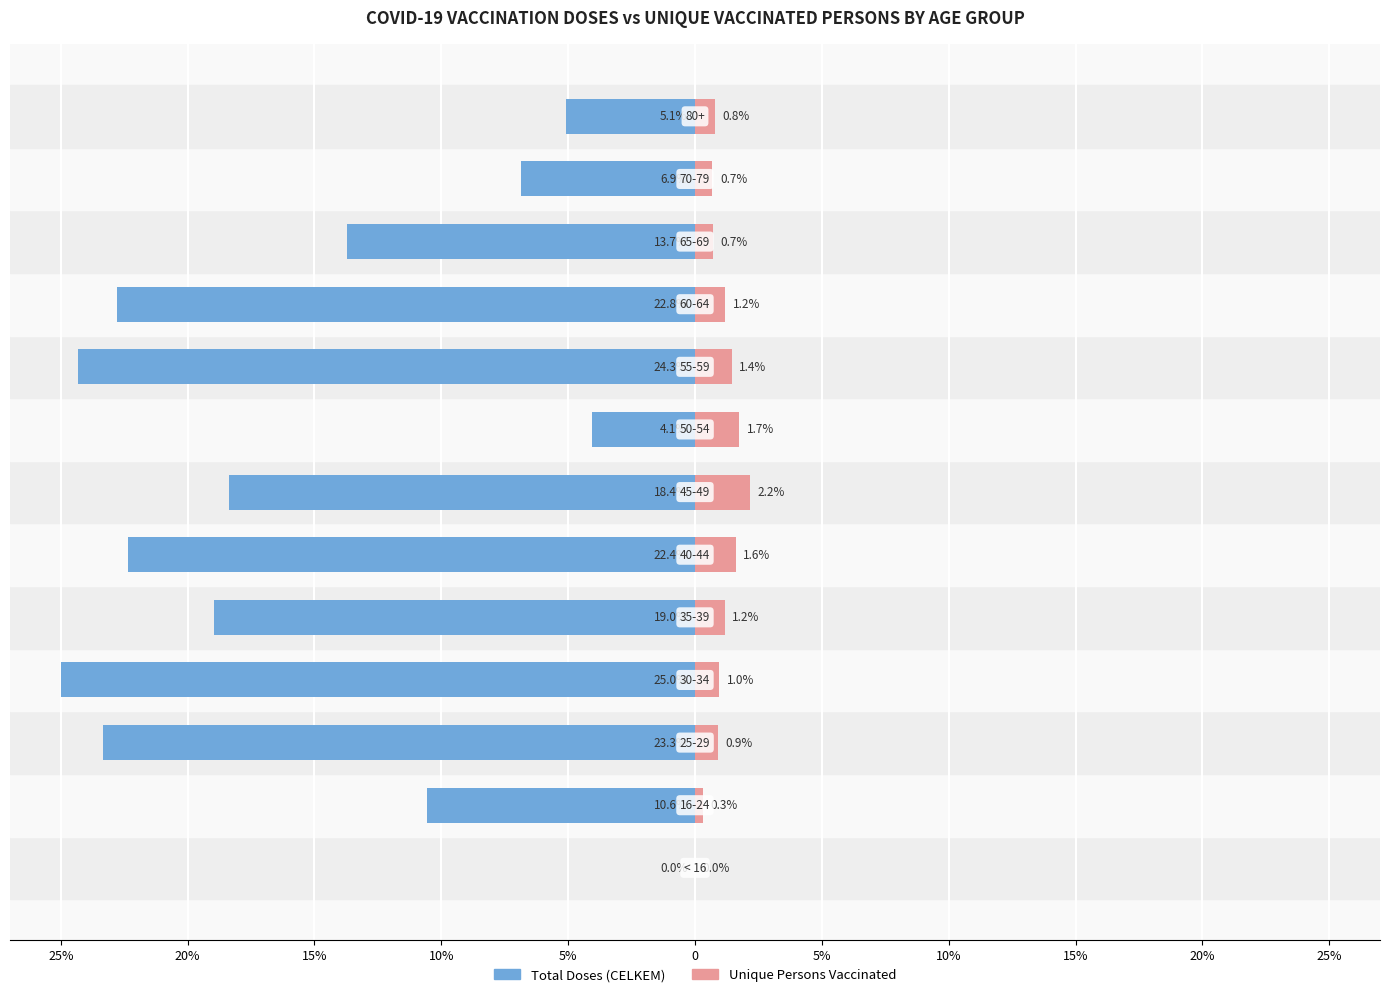

Between 25% and 10%, which series saw the biggest shift?

CELKEM POCET PODANYCH DAVEK